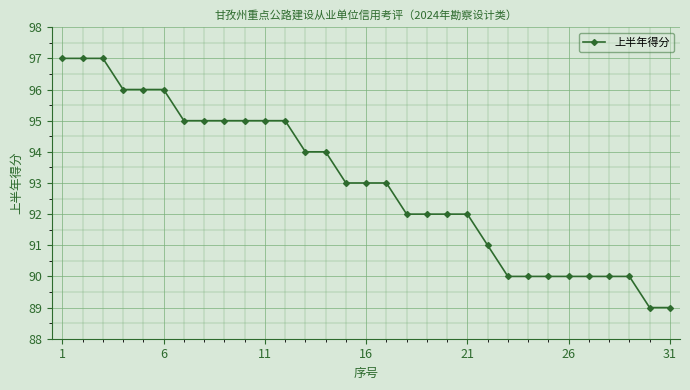

What is the greatest value displayed?

97